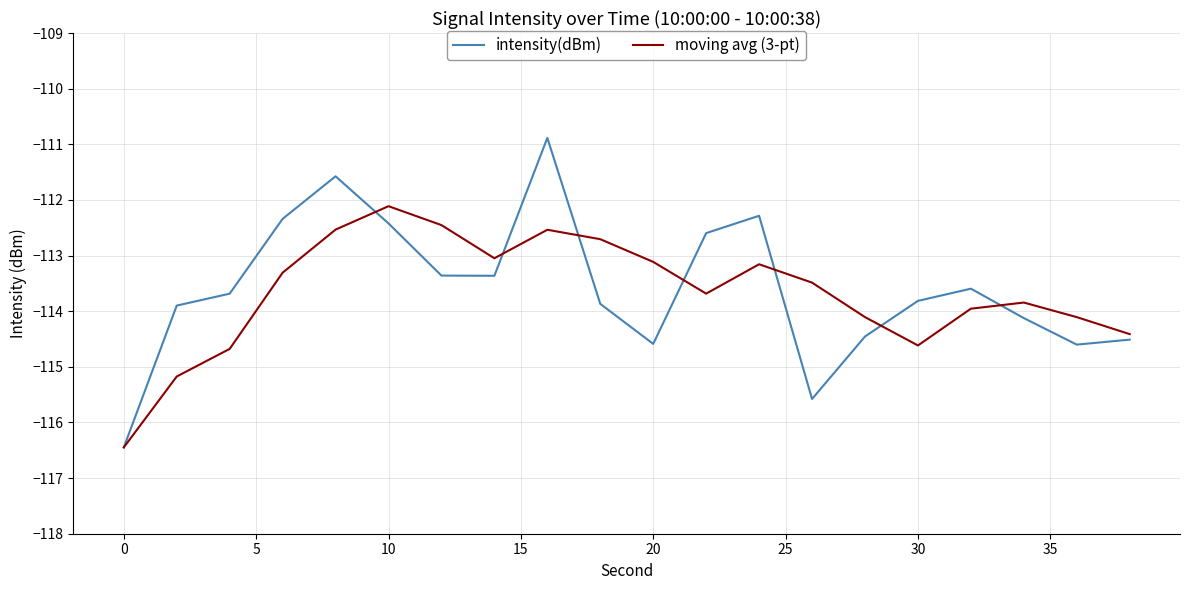

What is the minimum value shown in the chart?

-116.4